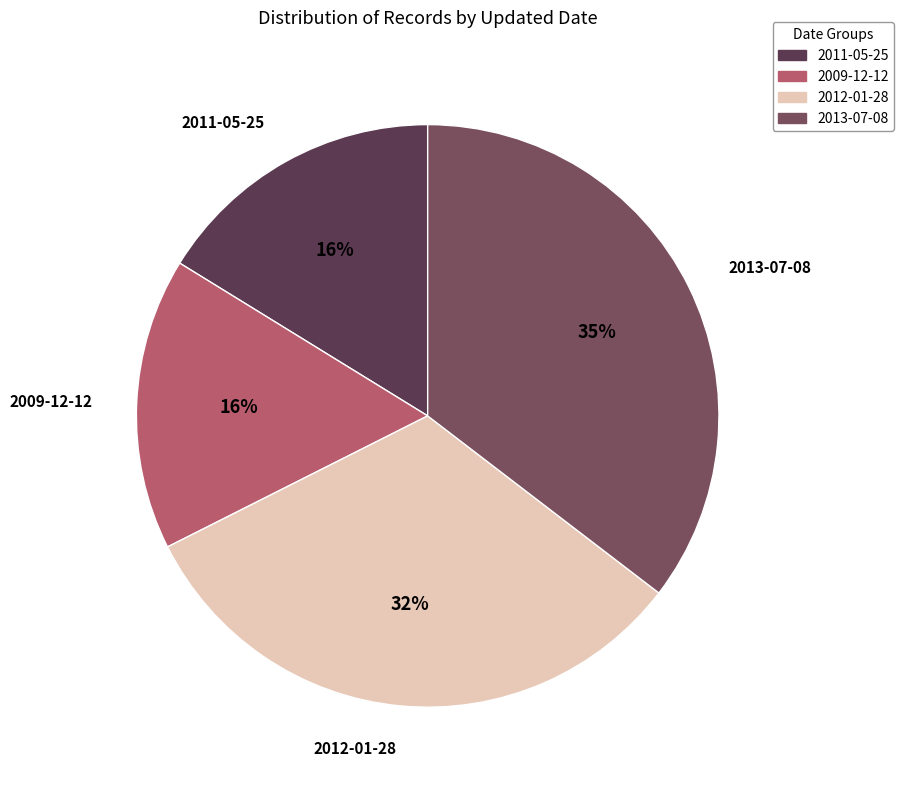

To the nearest percent, what is the difference between the 2013-07-08 and 2009-12-12 slice percentages?

19%